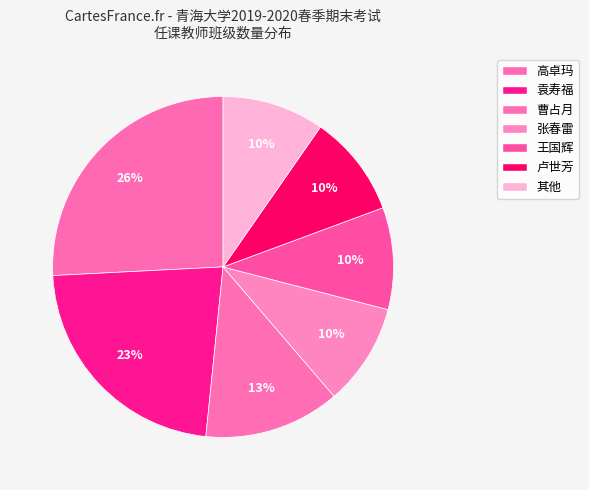

How many segments does this pie chart have?

7